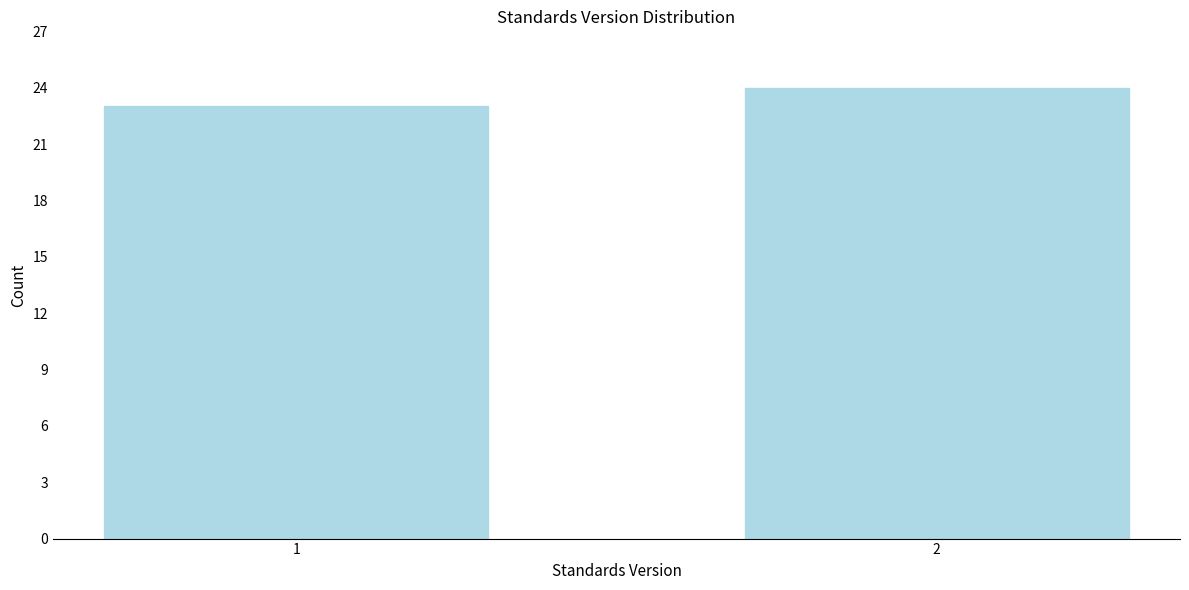

Reading left to right, what are all the values shown in this chart?

23	24